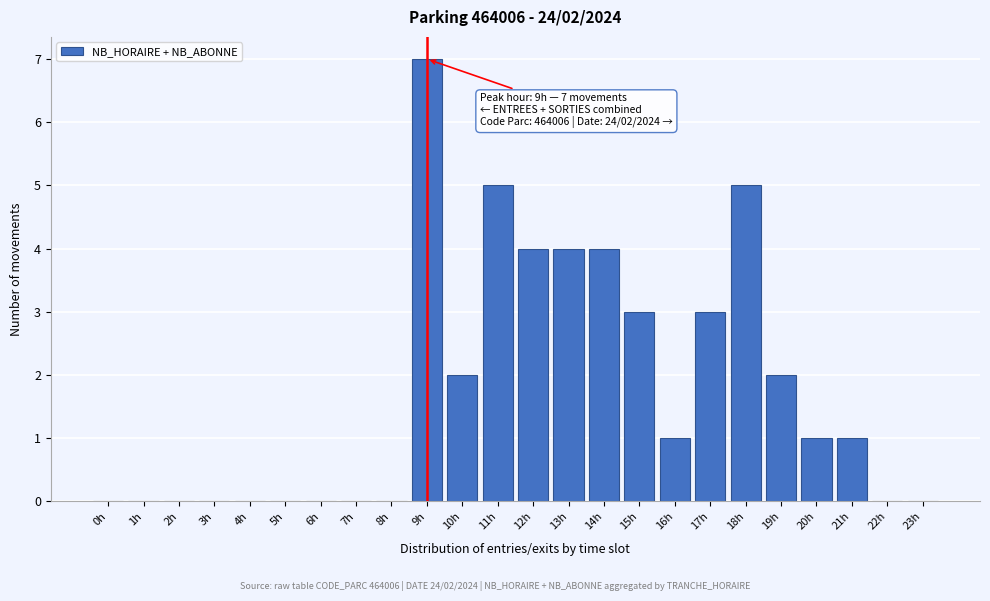

Reading right to left, extract all data points from this chart.

23h=0	22h=0	21h=1	20h=1	19h=2	18h=5	17h=3	16h=1	15h=3	14h=4	13h=4	12h=4	11h=5	10h=2	9h=7	8h=0	7h=0	6h=0	5h=0	4h=0	3h=0	2h=0	1h=0	0h=0